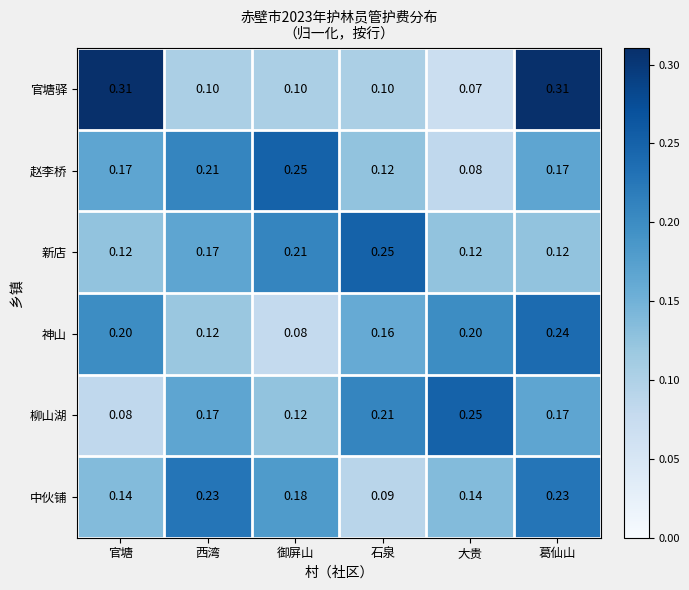

At which label is 神山 closest to 0?

御屏山